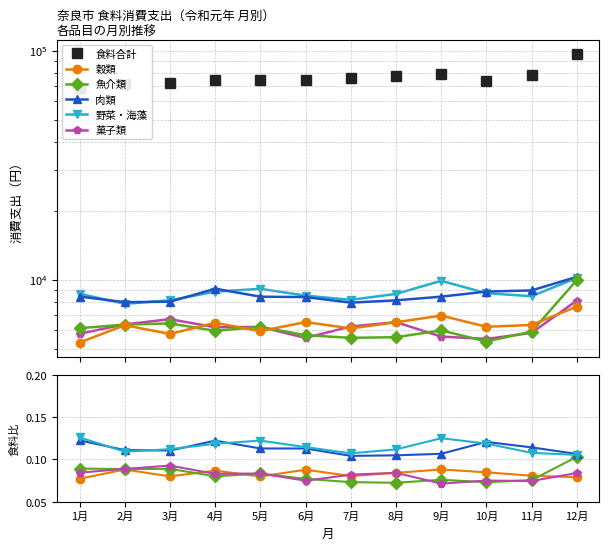

What are all the series names shown in the legend?

食料合計, 穀類, 魚介類, 肉類, 野菜・海藻, 菓子類